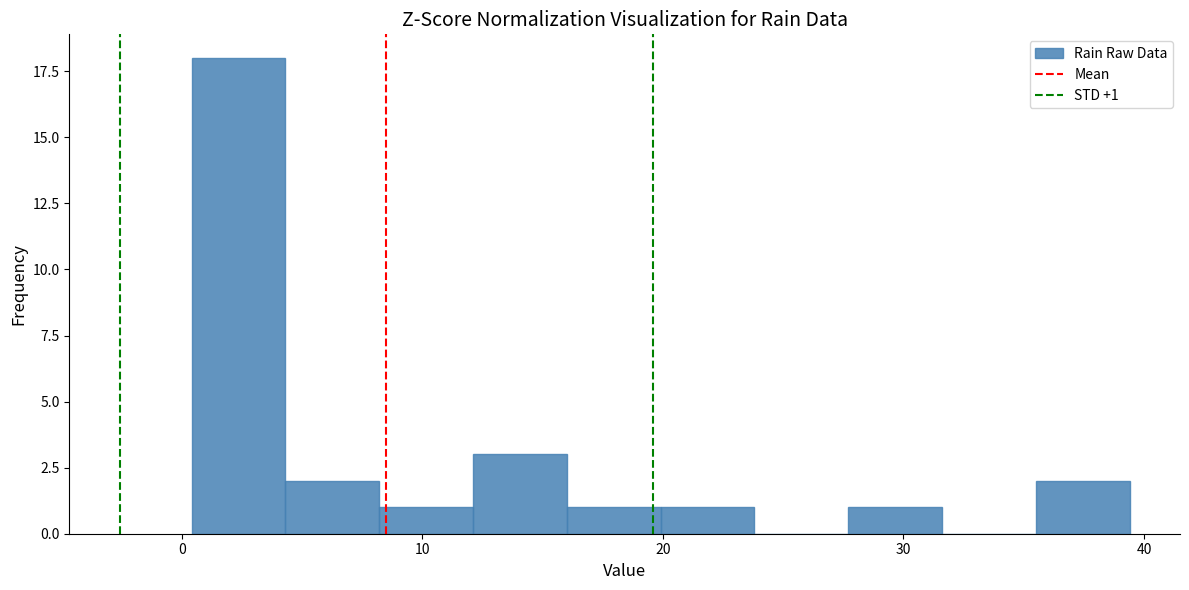

Around what value on the x-axis is the tallest bar? Give the approximate position of its centre, as read against the axis.

2